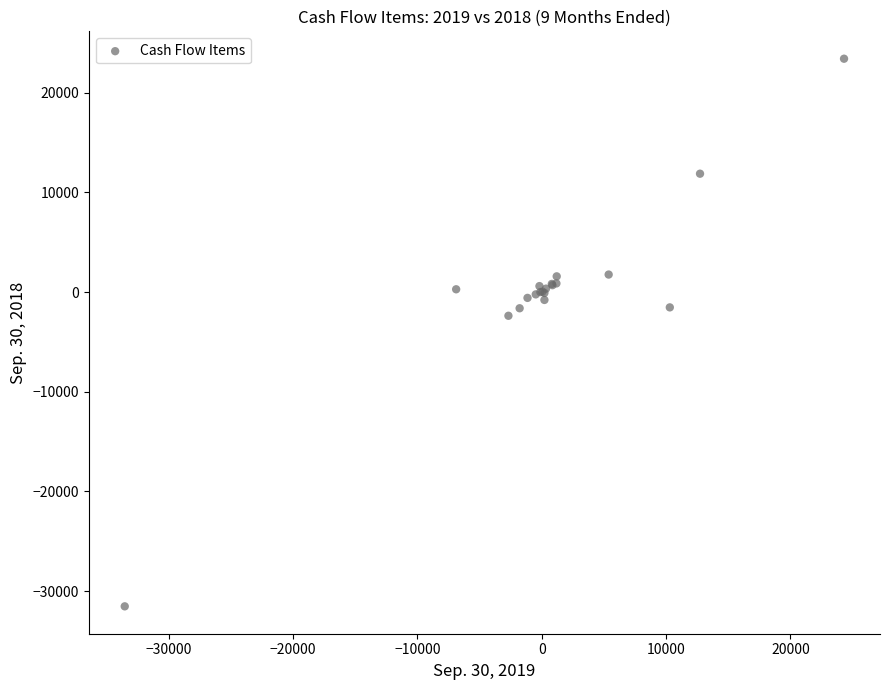

What Y value in the scatter plot is closest to -4057?

-2377